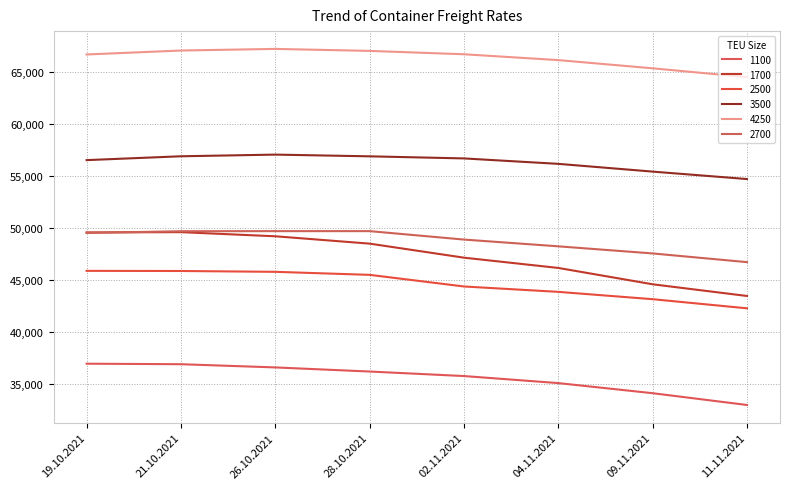

What is the average value of the 2500 series?

44628